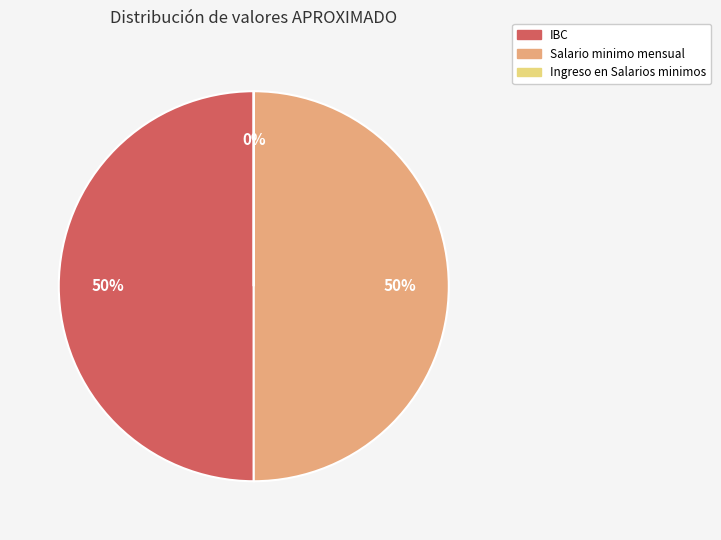

To the nearest percent, what is the difference between the largest and smallest slice percentages?

50%